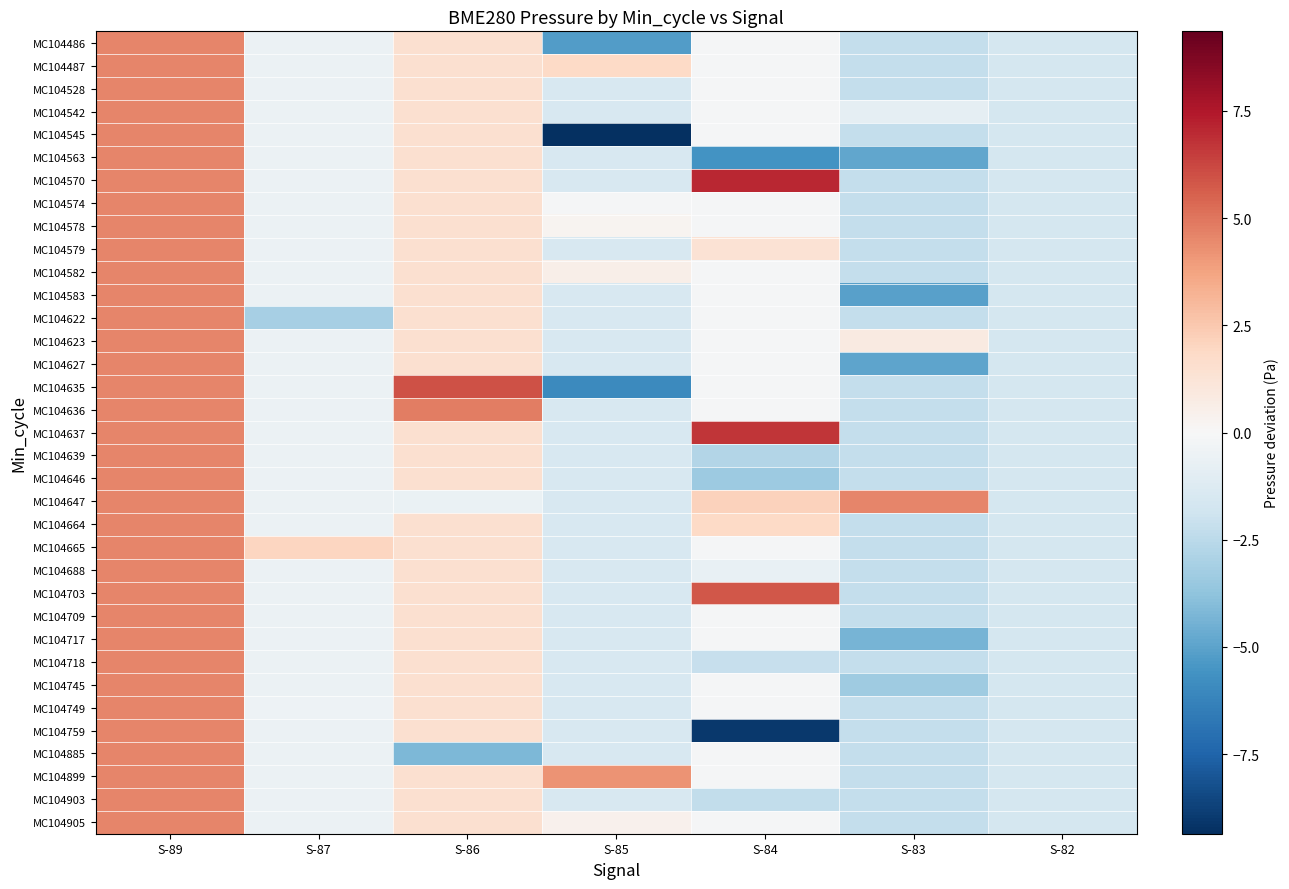

Which label corresponds to the largest value in the chart?

S-84